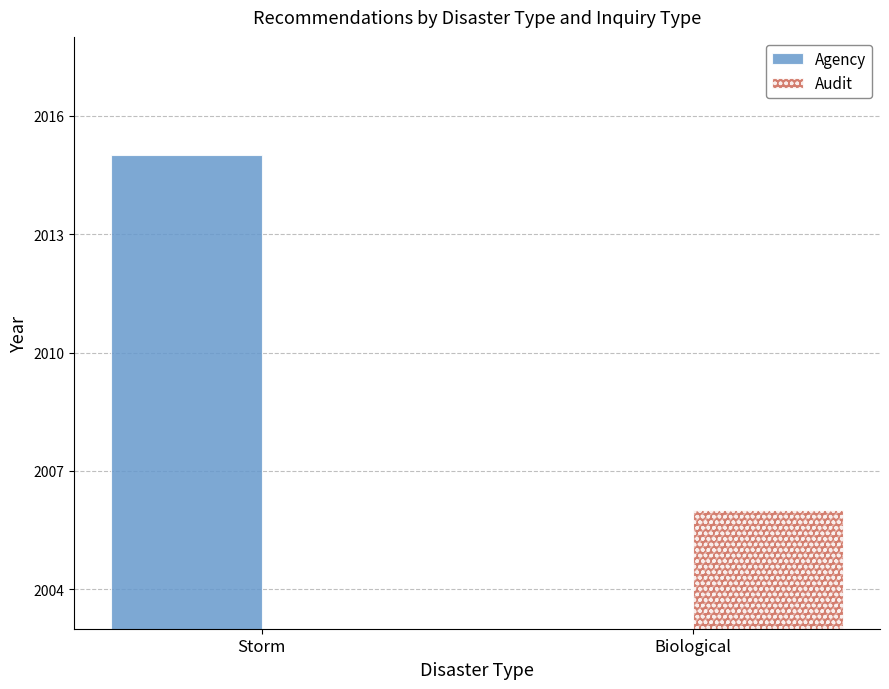

True or false: Agency has a value of 2015 at Storm.

True